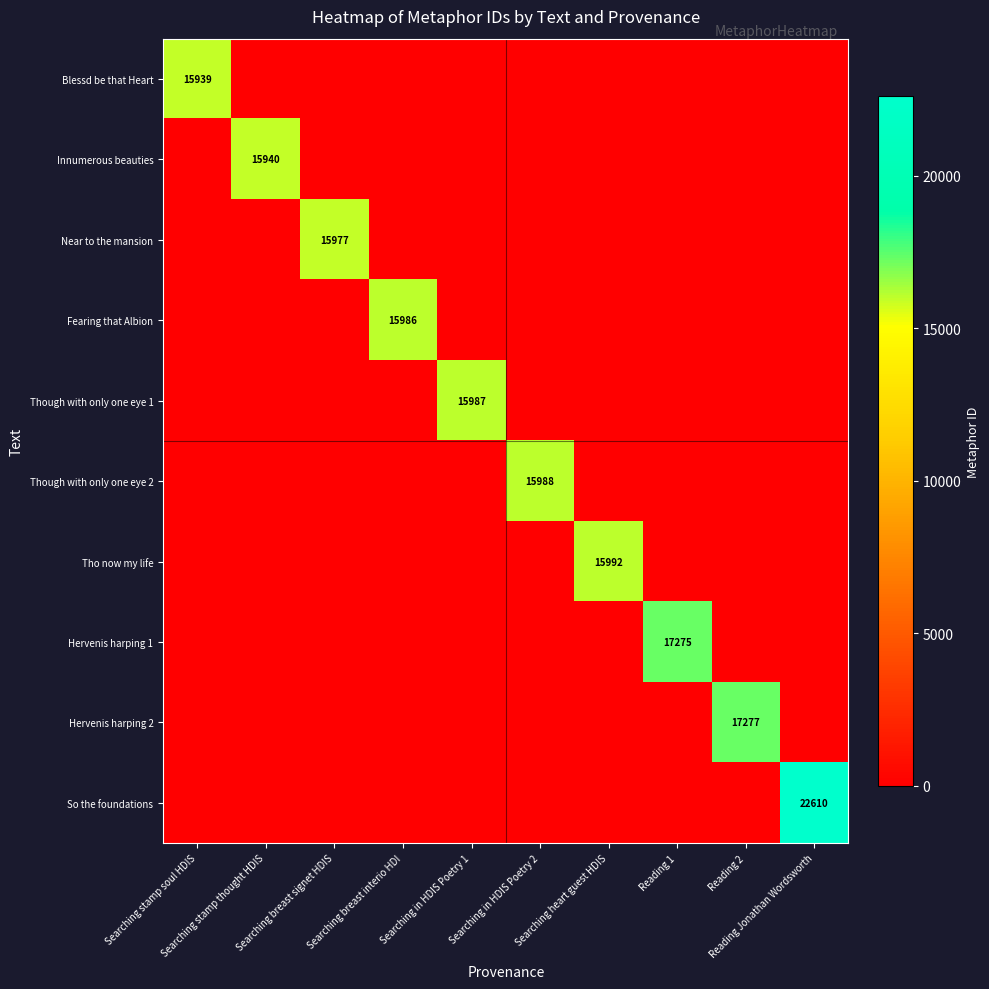

List the series in order of their peak value, lowest first.

Blessd be that Heart, Innumerous beauties, Near to the mansion, Fearing that Albion, Though with only one eye 1, Though with only one eye 2, Tho now my life, Hervenis harping 1, Hervenis harping 2, So the foundations